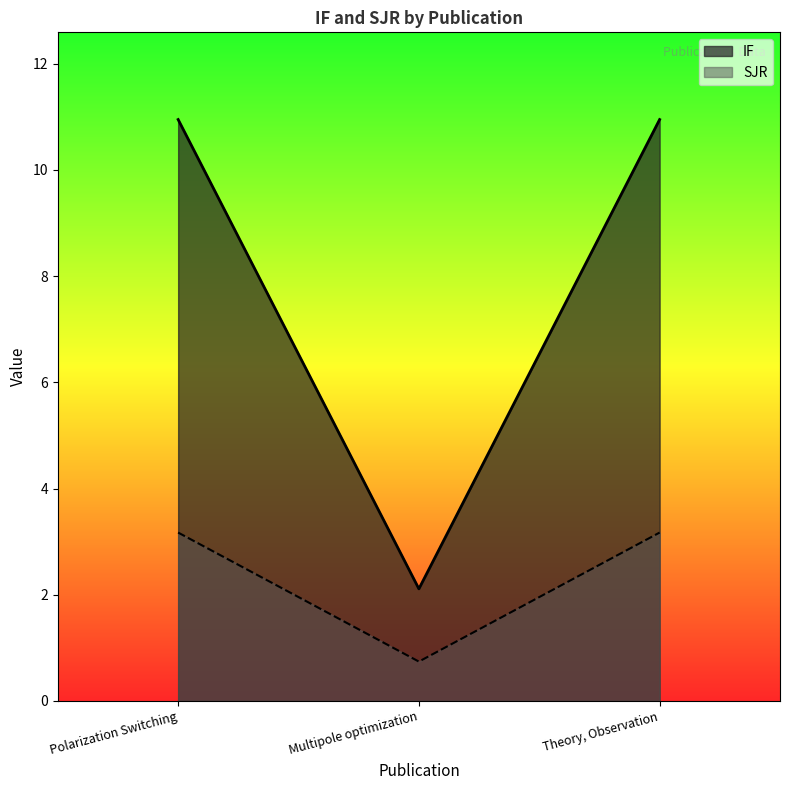

What is the label of the 3rd point from the right?

Polarization Switching